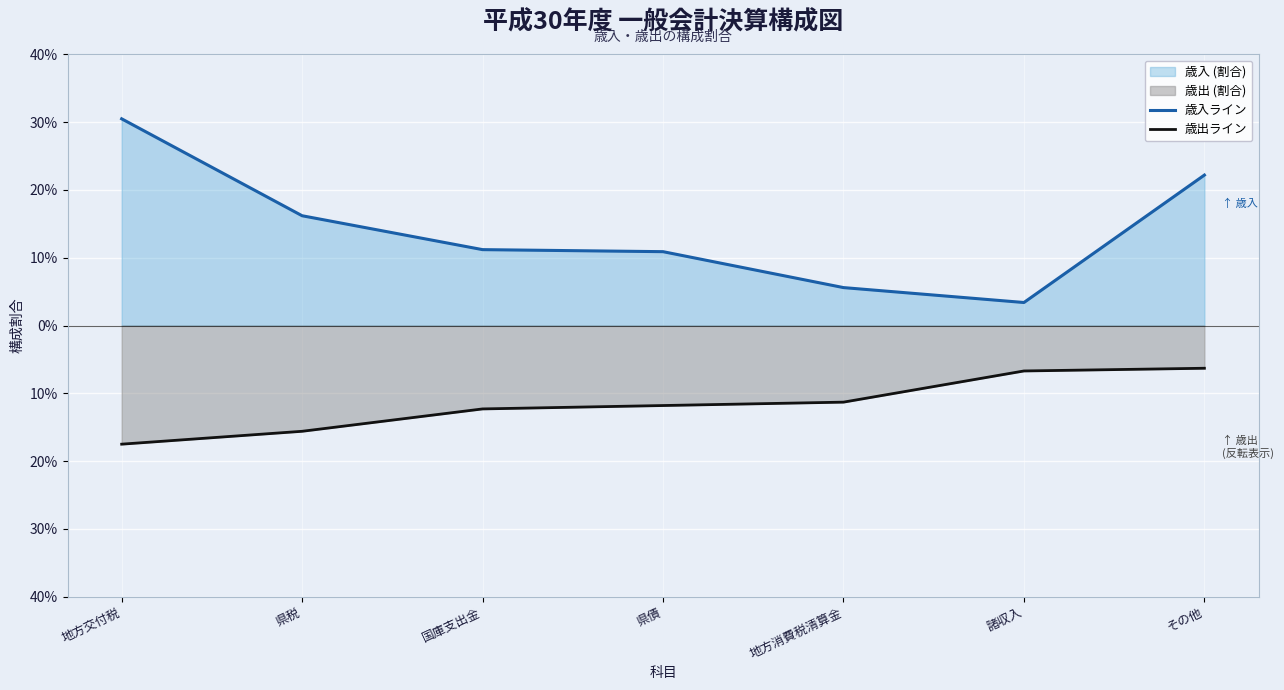

At which category is the sum across all series the highest?

その他